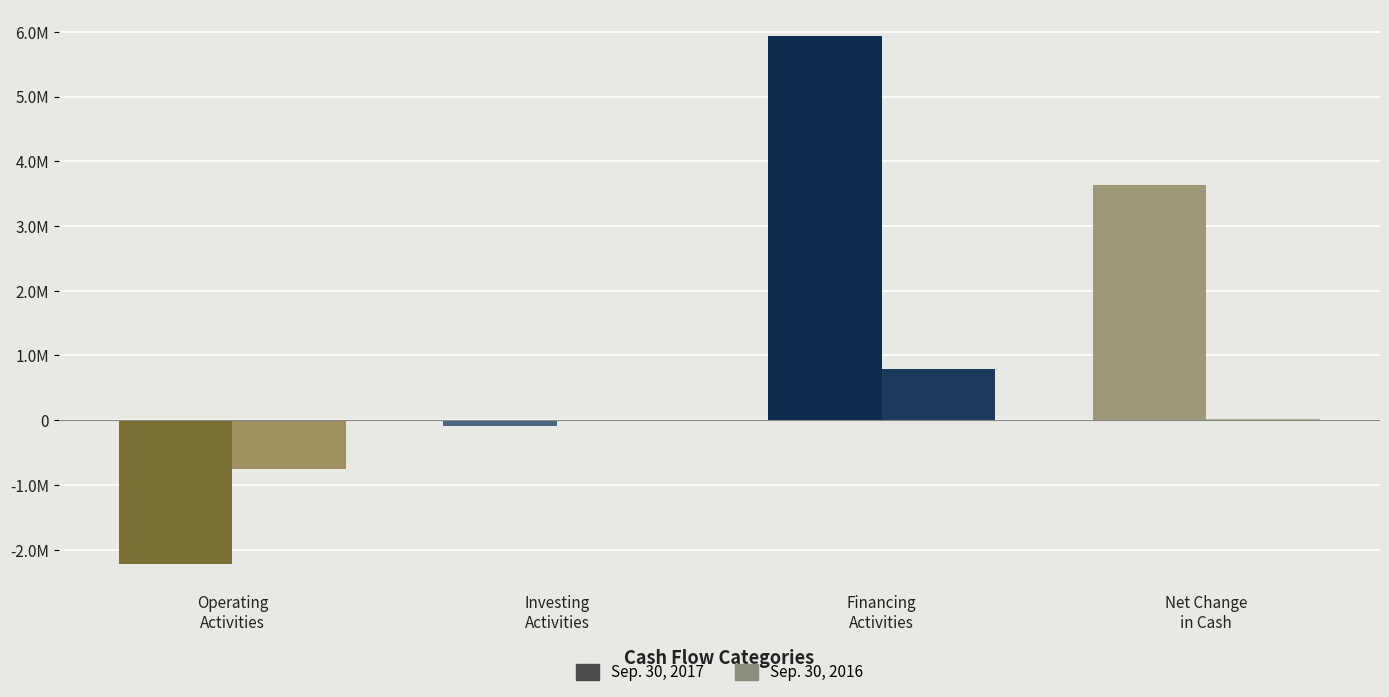

What are all the series names shown in the legend?

Sep. 30, 2017, Sep. 30, 2016